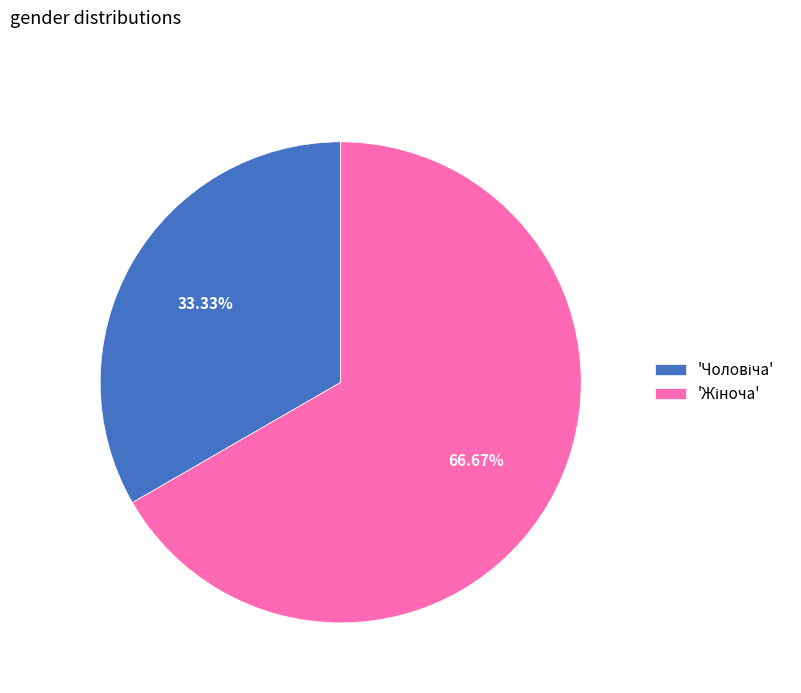

To the nearest percent, what is the difference between the largest and smallest slice percentages?

33%